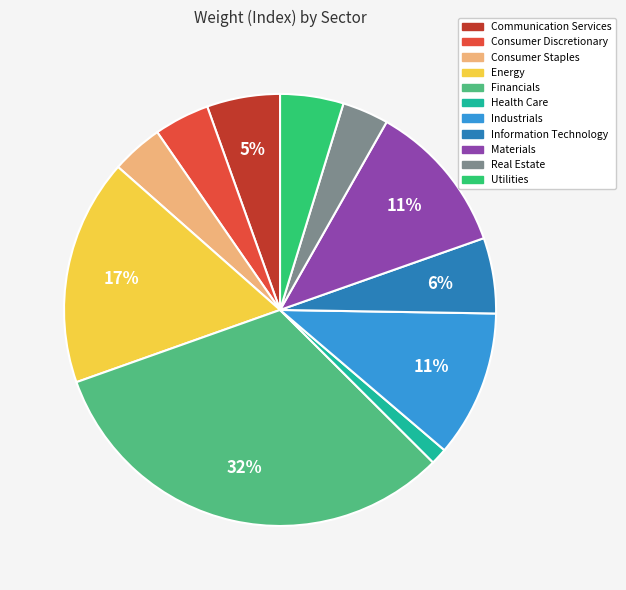

Does Communication Services represent more than half of the total?

No